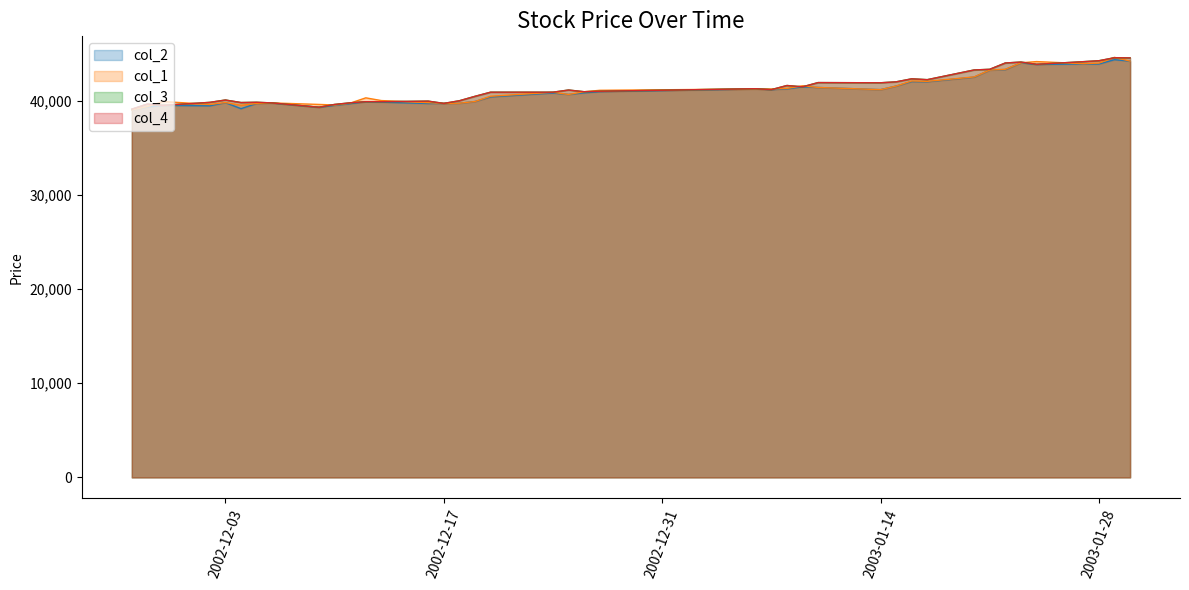

How many series are shown in this chart?

4